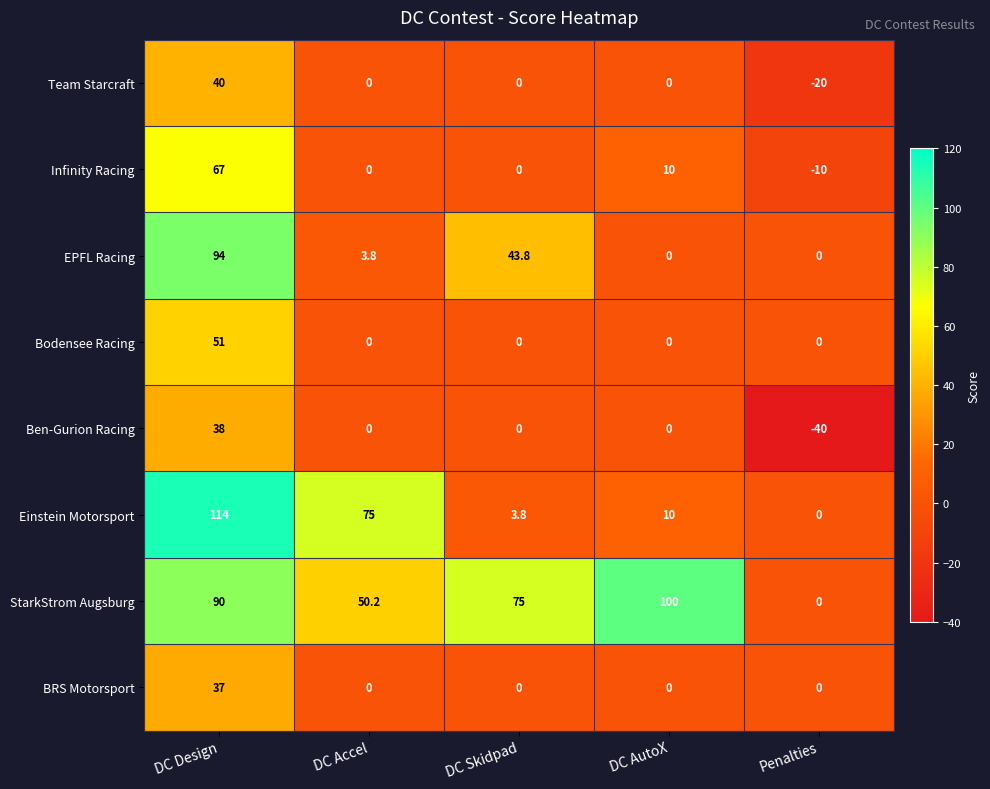

Rank the series by their maximum value, from lowest to highest.

BRS Motorsport, Ben-Gurion Racing, Team Starcraft, Bodensee Racing, Infinity Racing, EPFL Racing, StarkStrom Augsburg, Einstein Motorsport